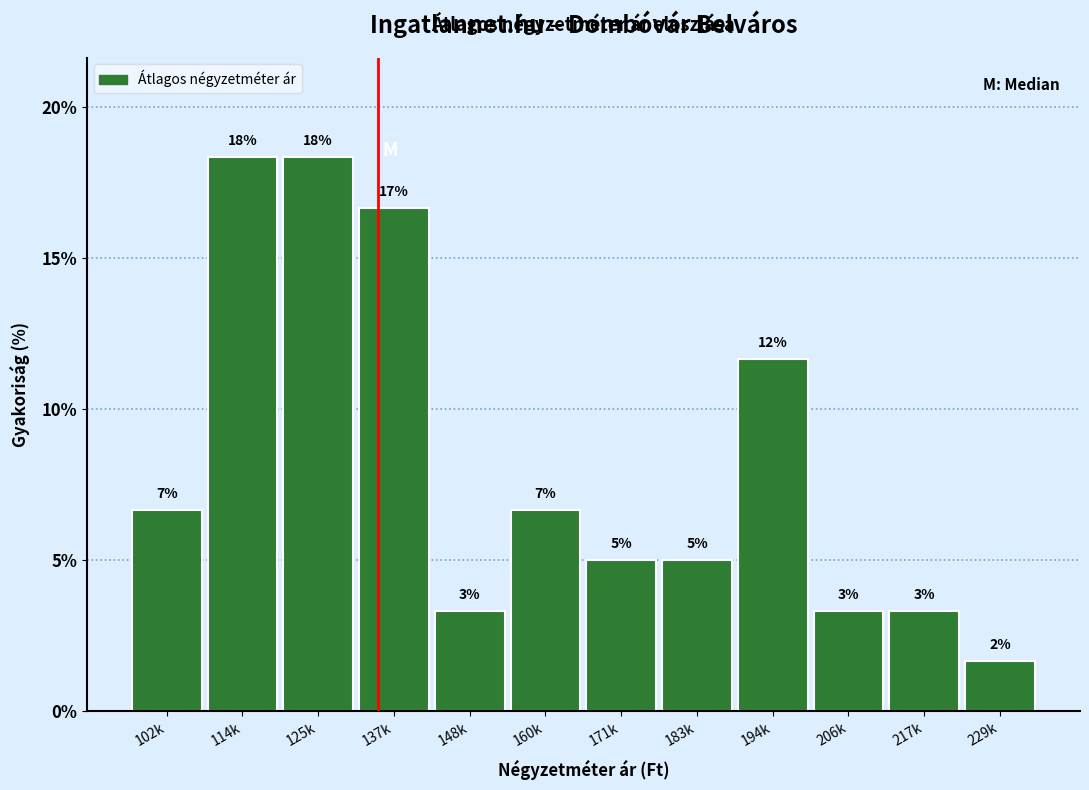

How many bars are there in total?

12